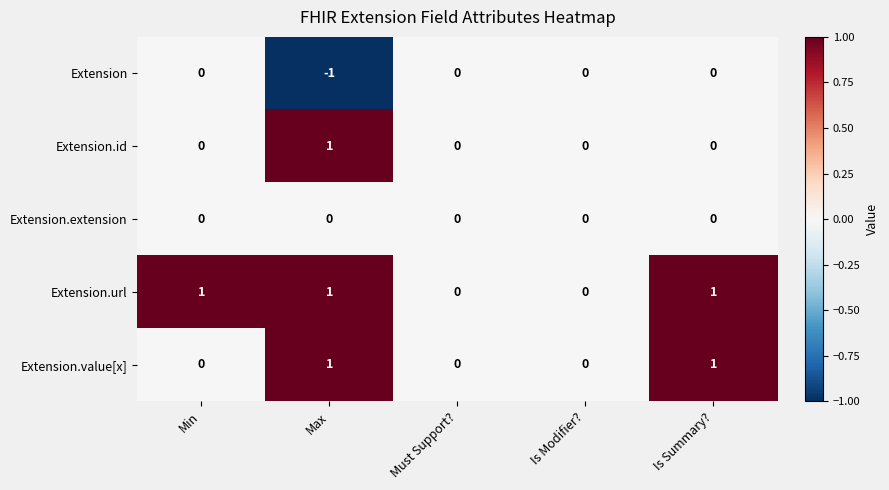

What is the greatest value displayed?

1